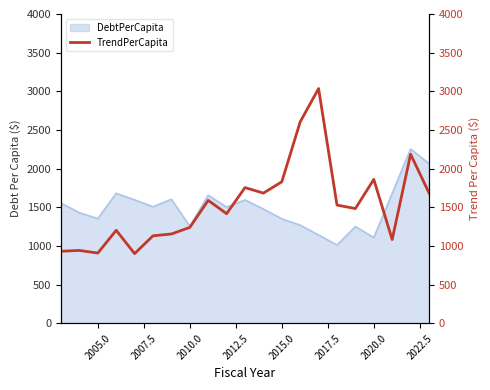

Is it true that DebtPerCapita equals 1351.5 at 2015.0?

True